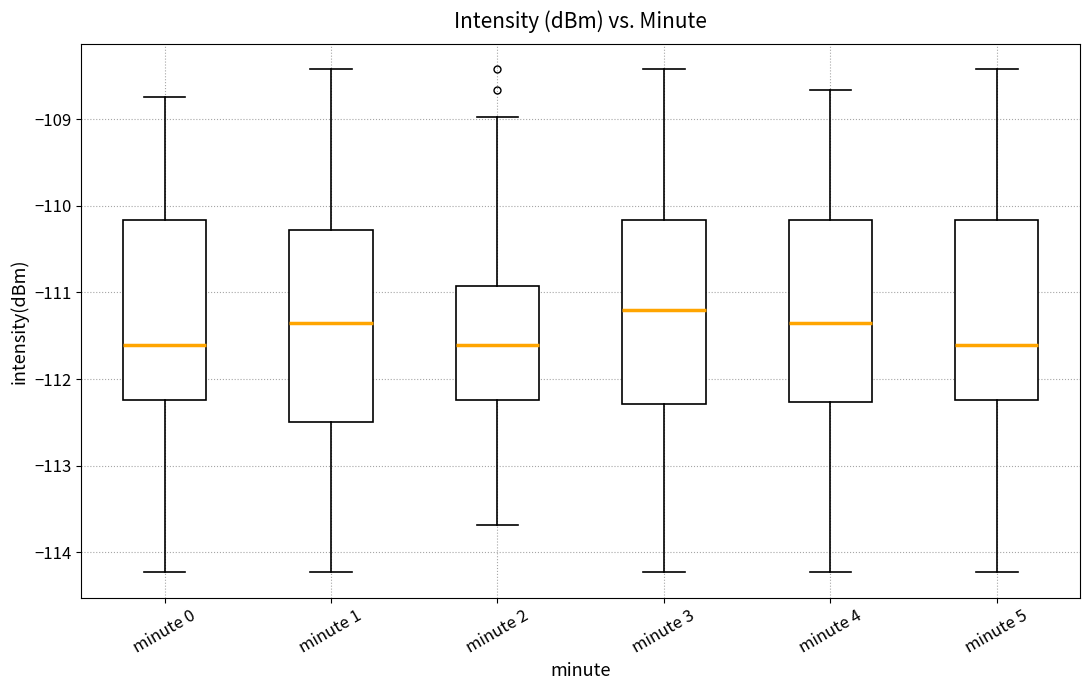

Where does the lower whisker of the box for minute 3 end on the y-axis? The values are not printed on the chart, so give them approximately, as read against the axis.

-114.2